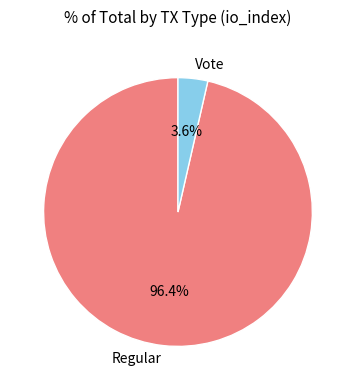

How many segments does this pie chart have?

2